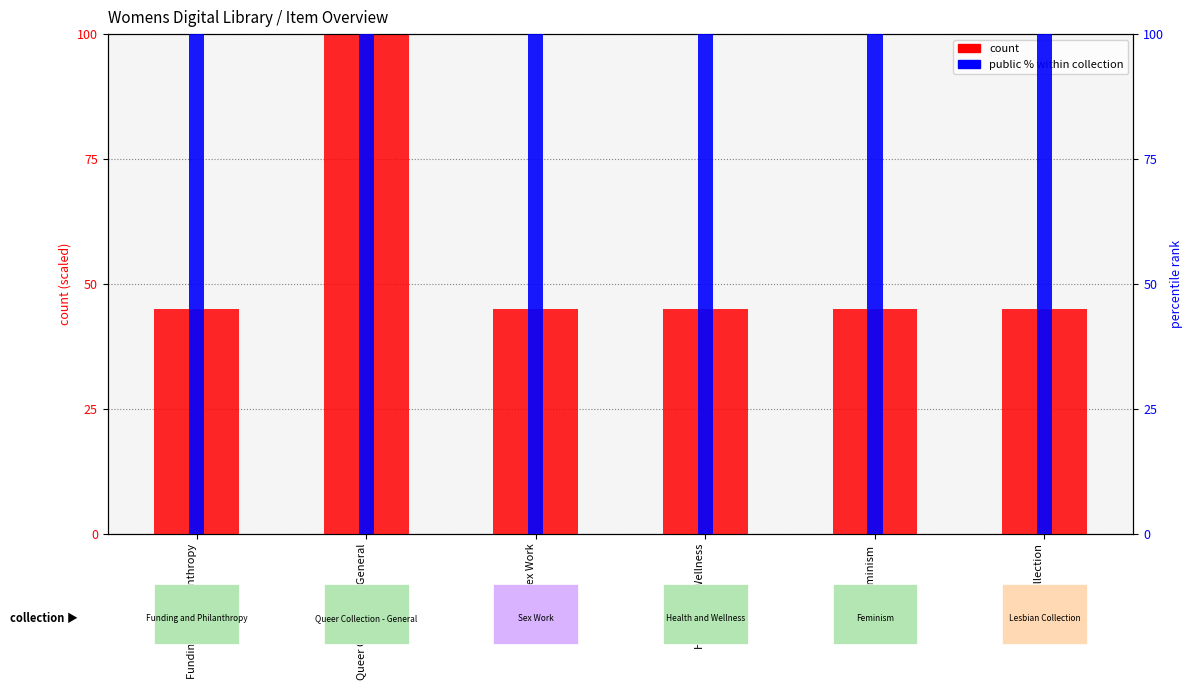

Which series changed the most between Health and Wellness and Feminism?

count